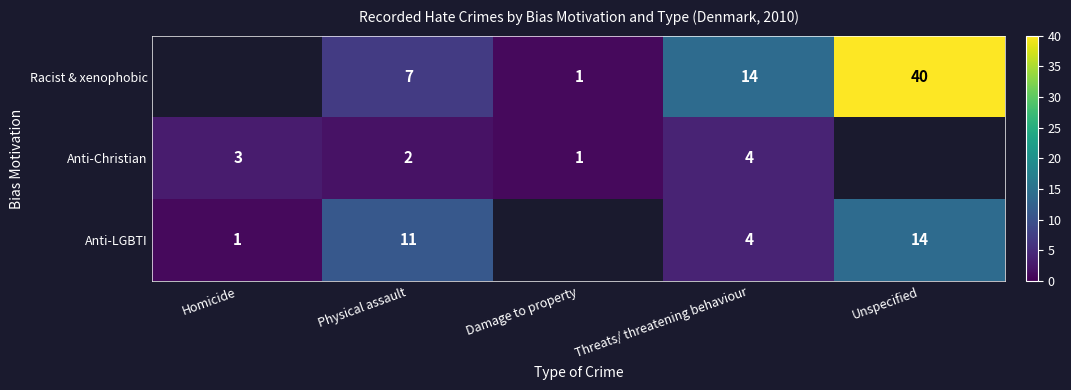

The value of Racist & xenophobic at Damage to property is 1.5. True or false?

False